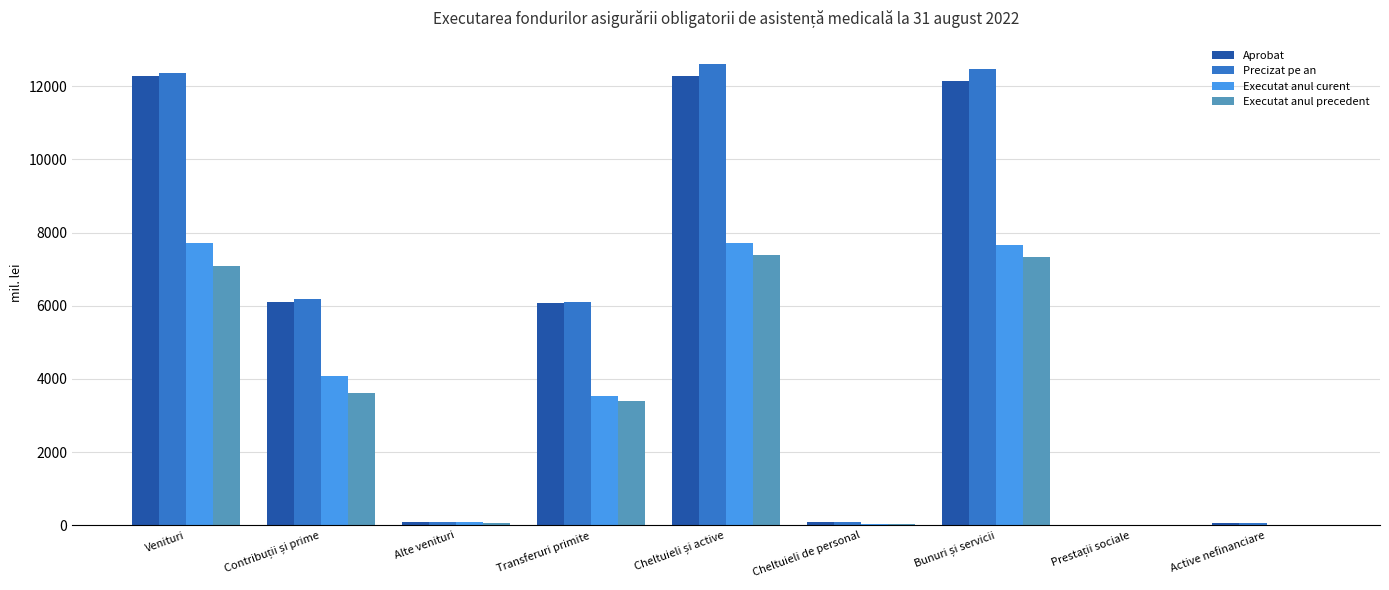

What is the sum of all Precizat pe an values?

49984.8